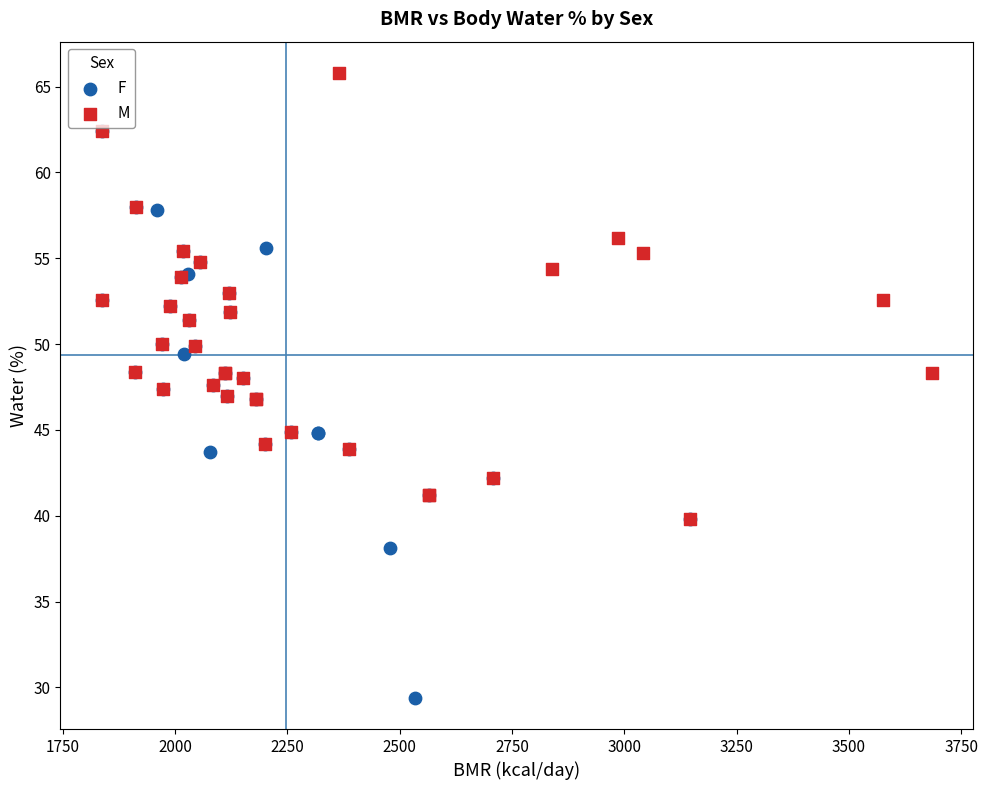

Which series has the largest Y range (max minus min)?

F